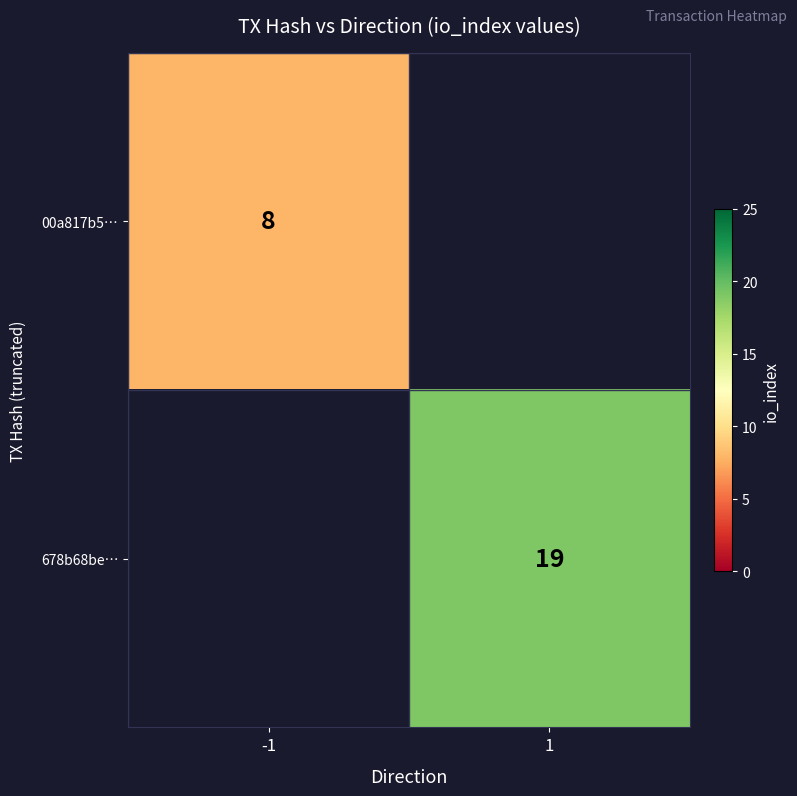

Is it true that 00a817b5… equals 8 at -1?

True